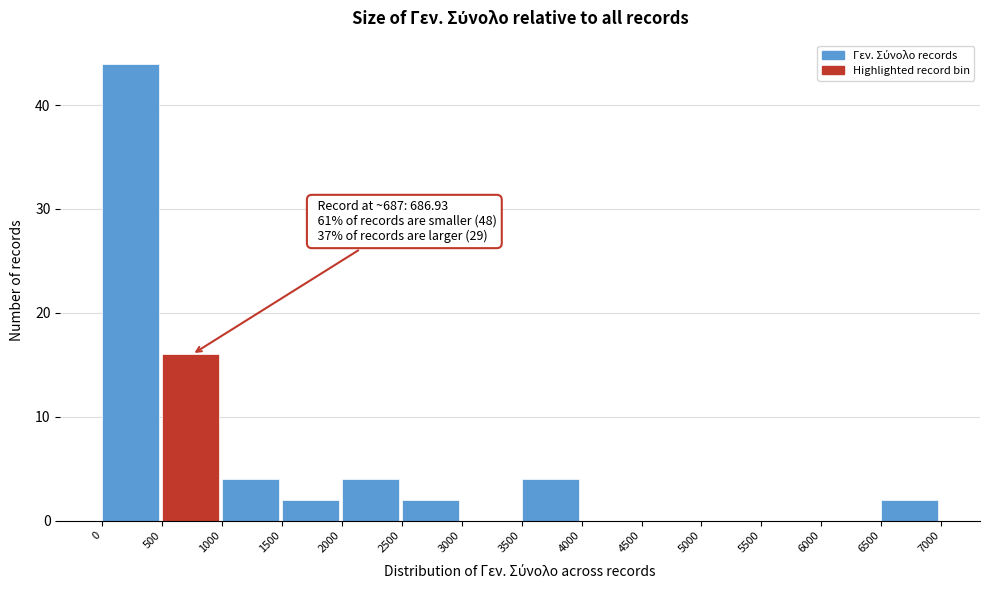

Which range on the x-axis has the tallest bar?

0 to 500